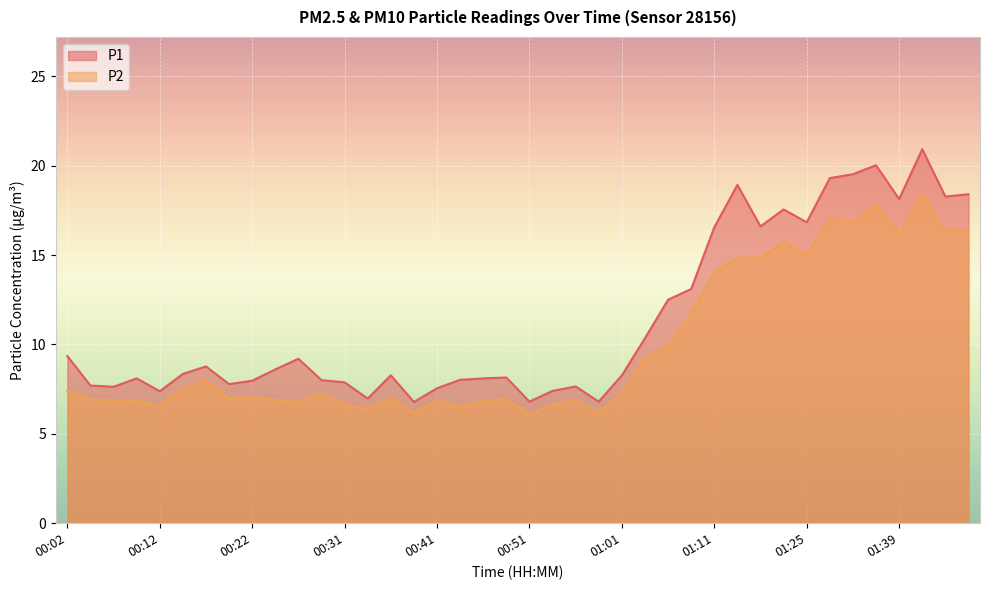

Which category has the highest value in the P2 series?

01:42